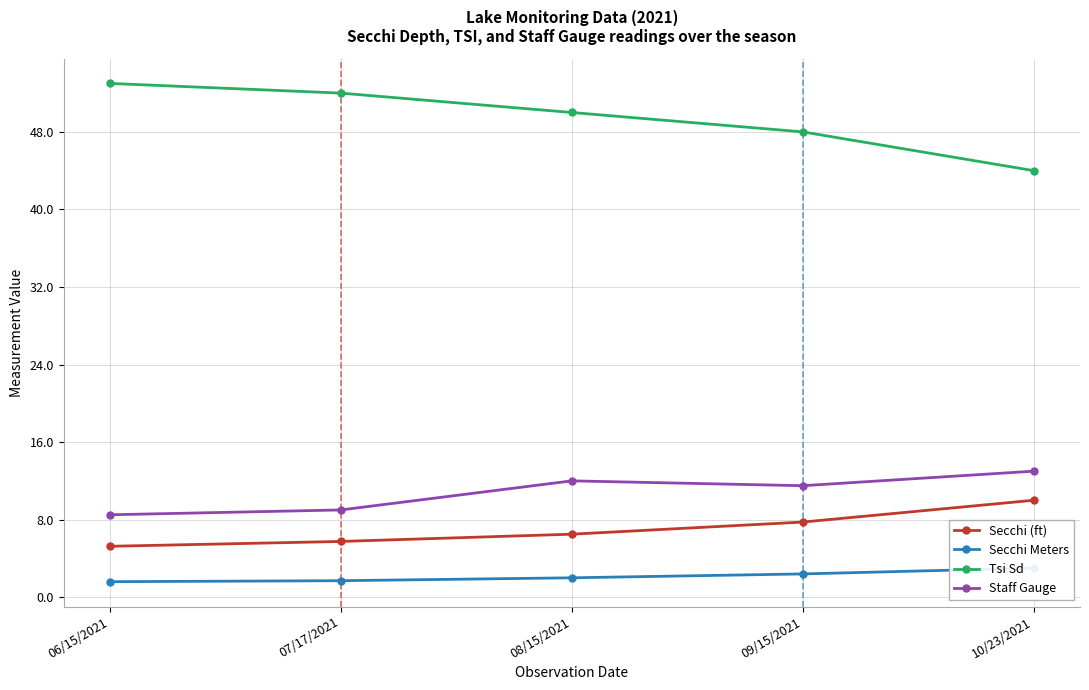

Is it true that Secchi (ft) equals 3.5 at 07/17/2021?

False